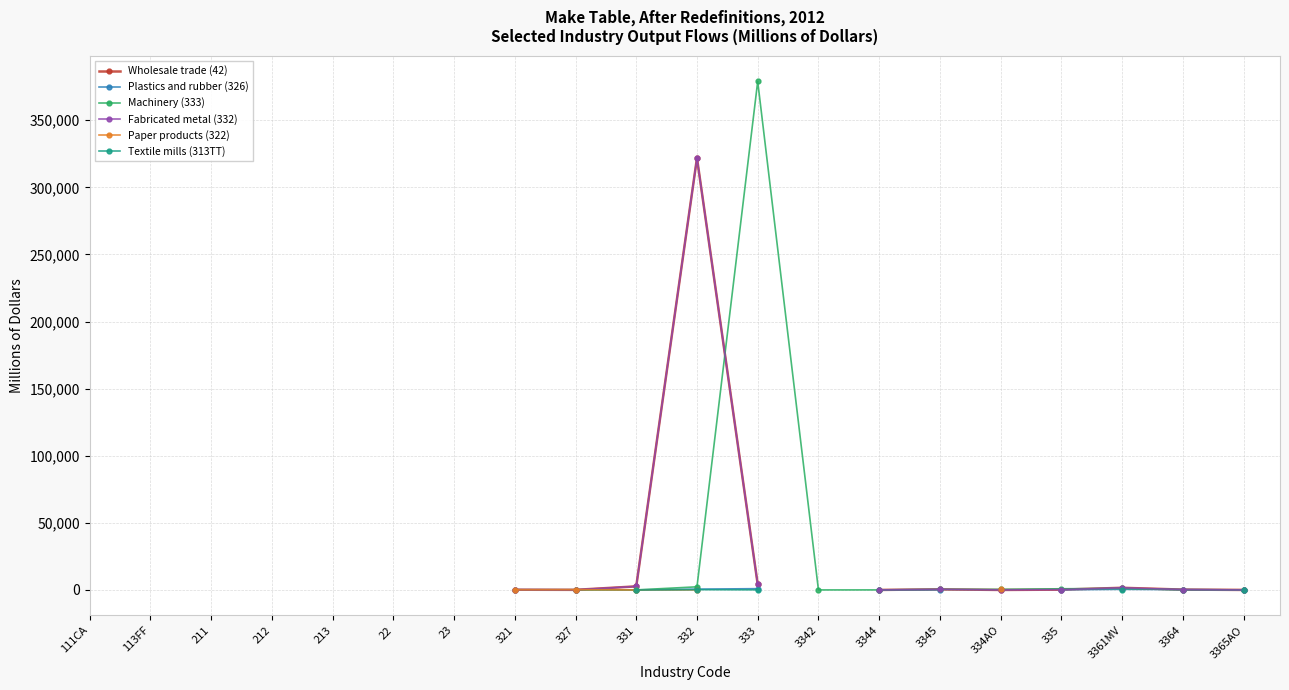

What is the maximum value shown in the chart?

378904.9